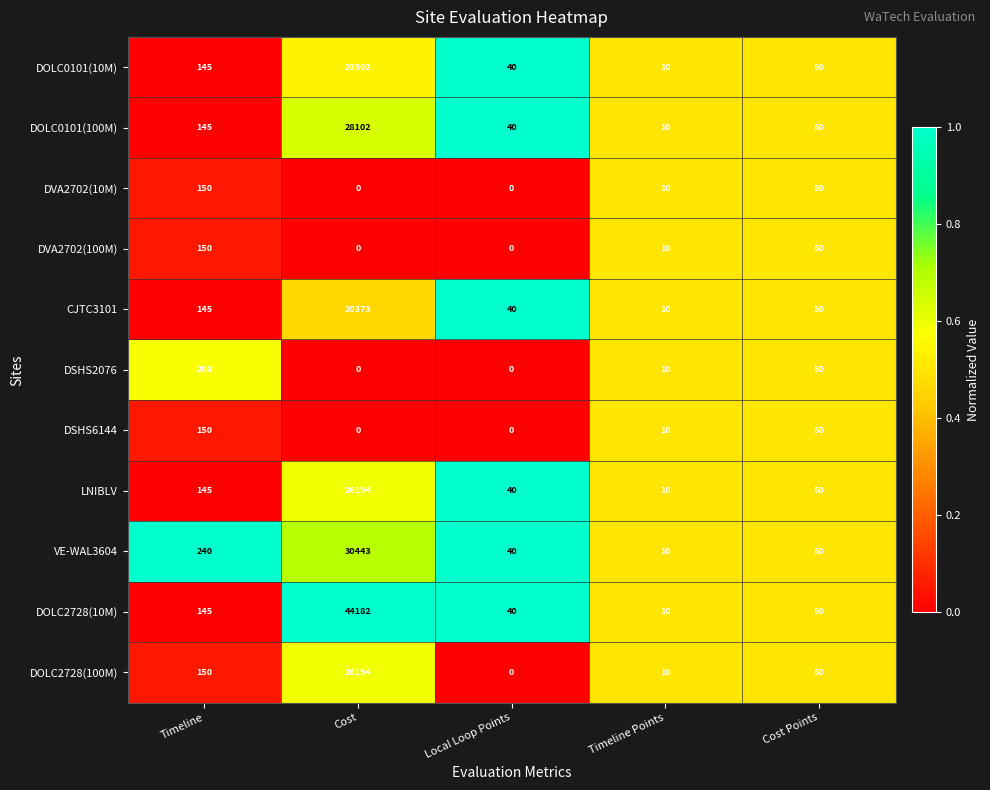

Which series has the widest spread of values?

DOLC2728(10M)